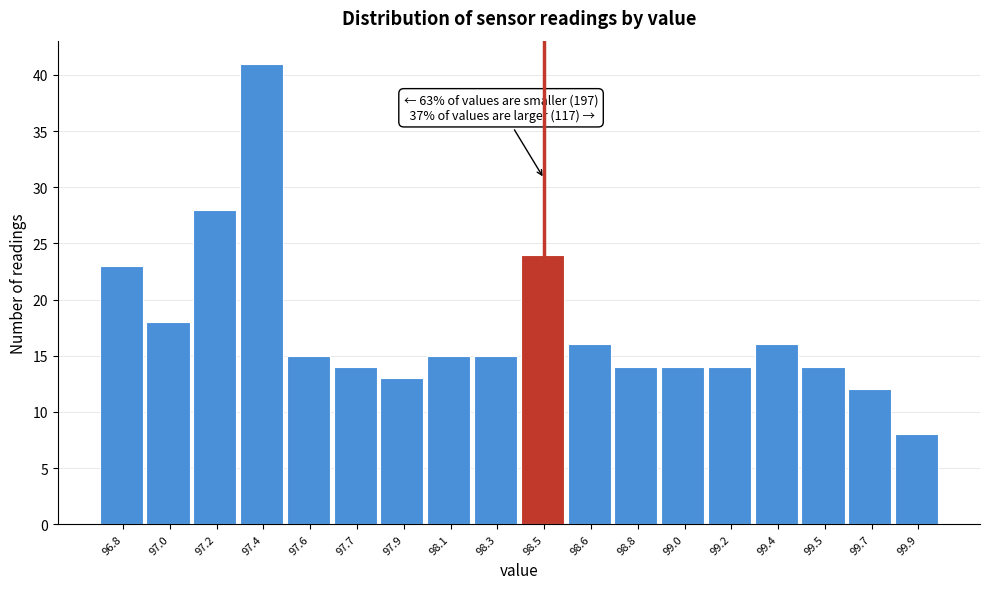

Reading left to right, what are all the values shown in this chart?

96.8=23	97.0=18	97.2=28	97.4=41	97.6=15	97.7=14	97.9=13	98.1=15	98.3=15	98.5=24	98.6=16	98.8=14	99.0=14	99.2=14	99.4=16	99.5=14	99.7=12	99.9=8